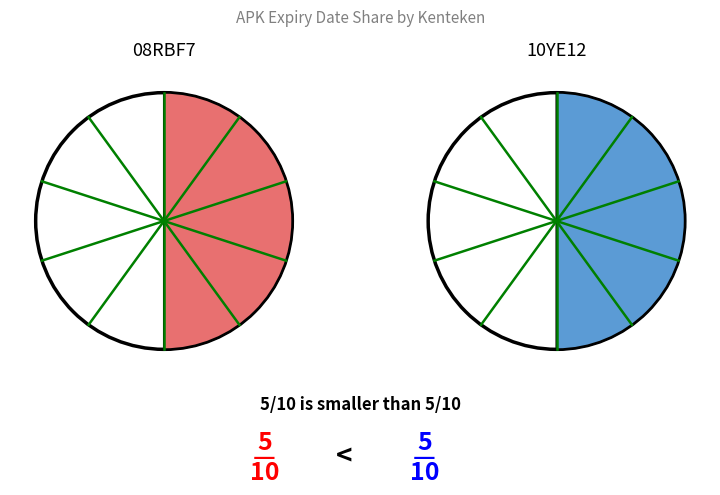

To the nearest percent, what portion does 08RBF7 represent?

50%